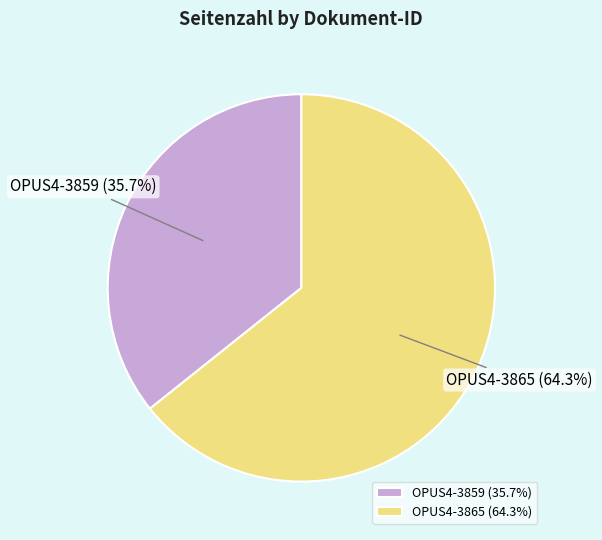

Count the number of slices in the pie.

2